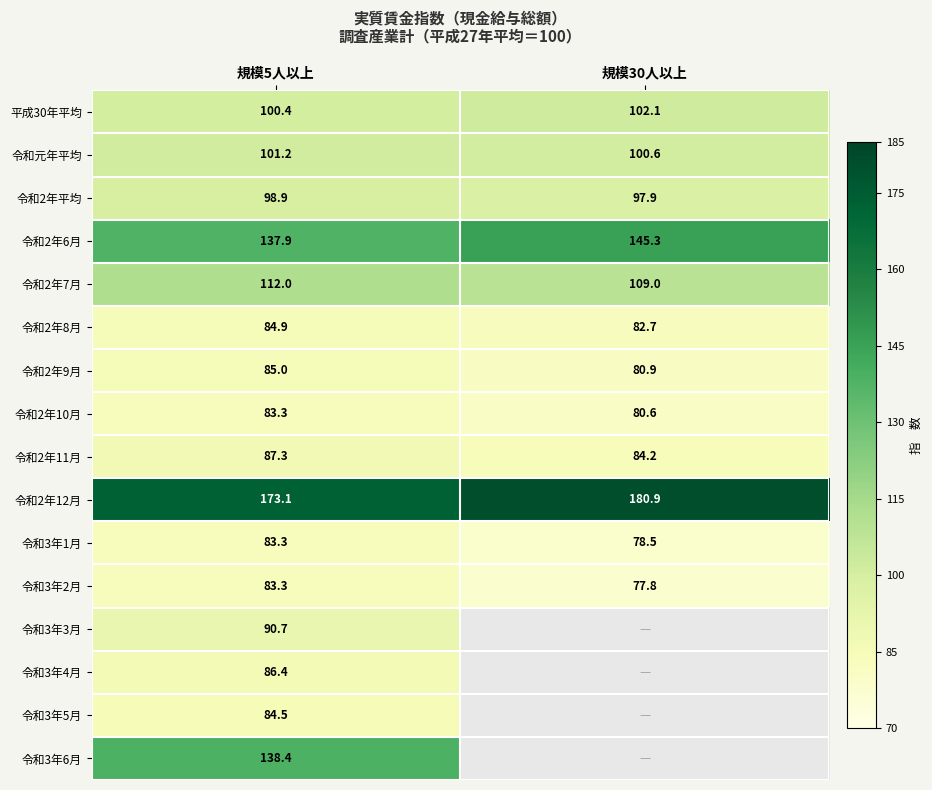

At which label is 令和2年12月 closest to 177?

規模5人以上